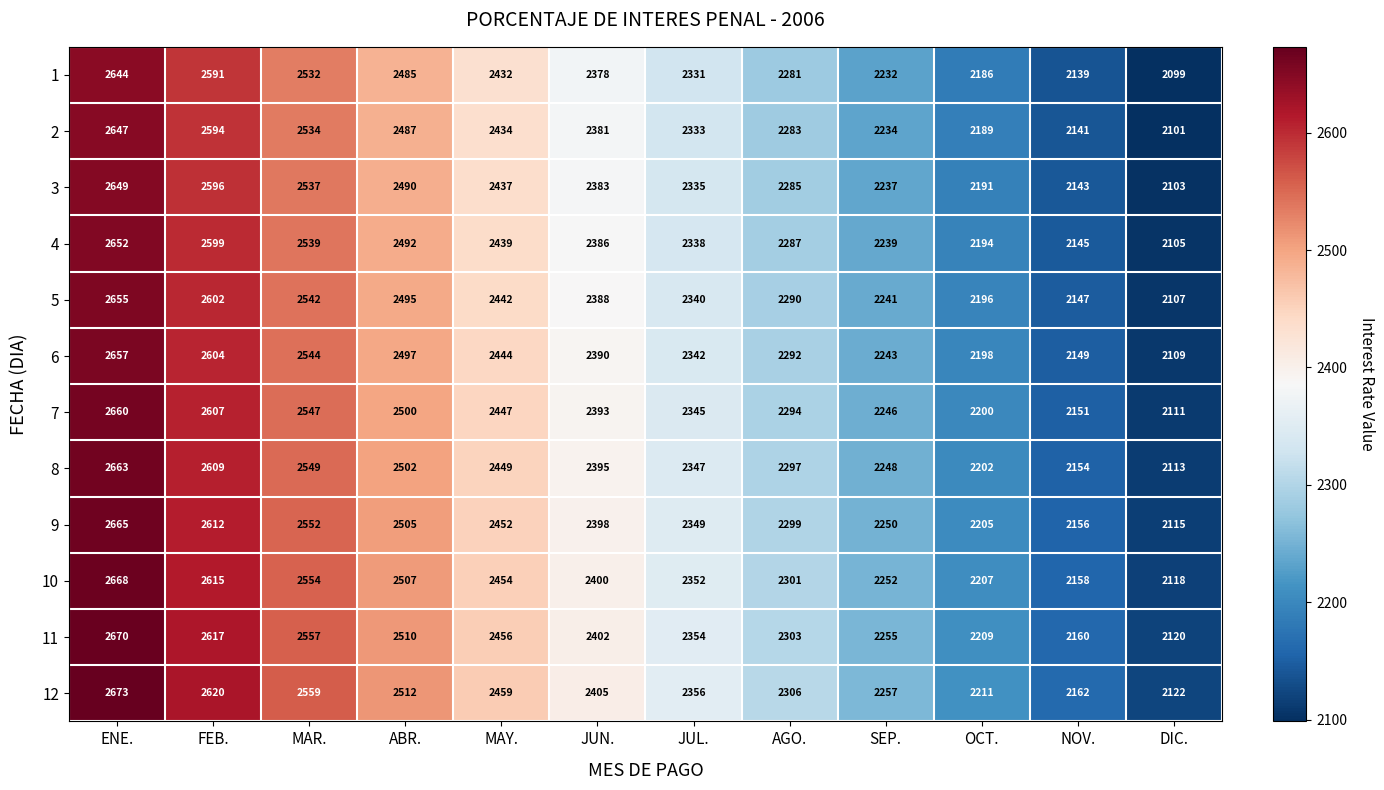

Read the 2 value at ENE..

2647